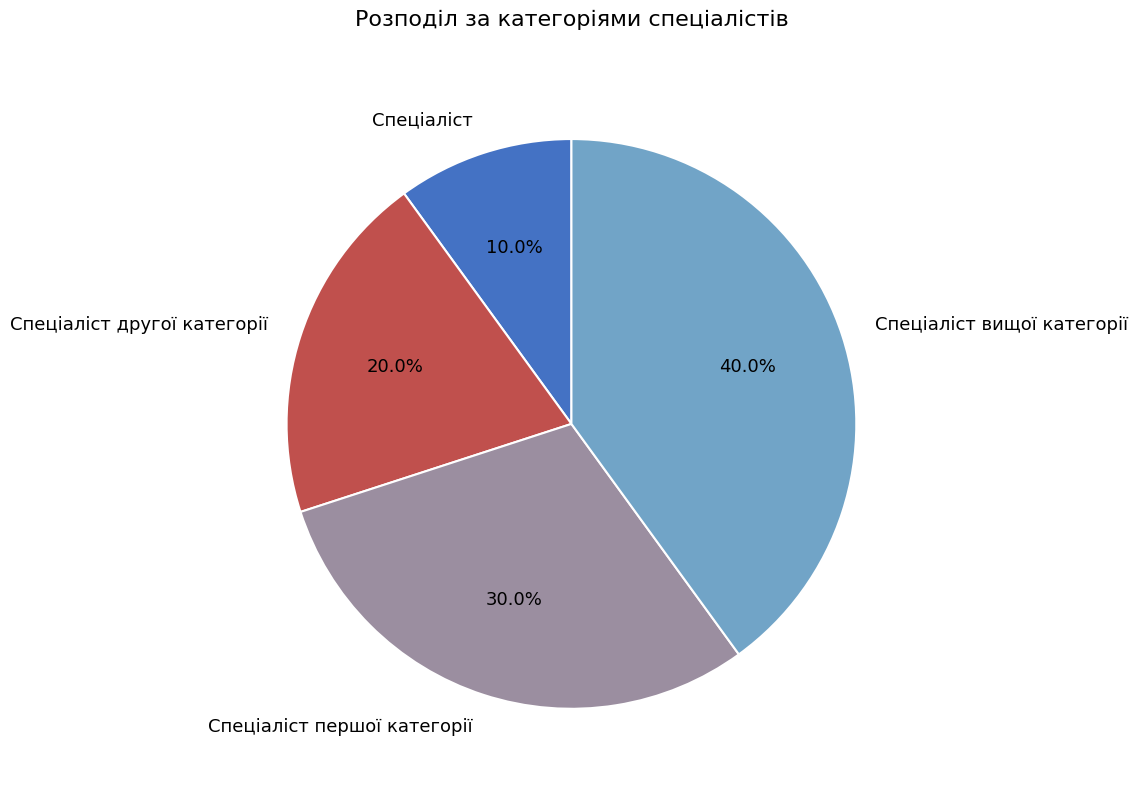

Between Спеціаліст першої категорії and Спеціаліст, which is larger?

Спеціаліст першої категорії